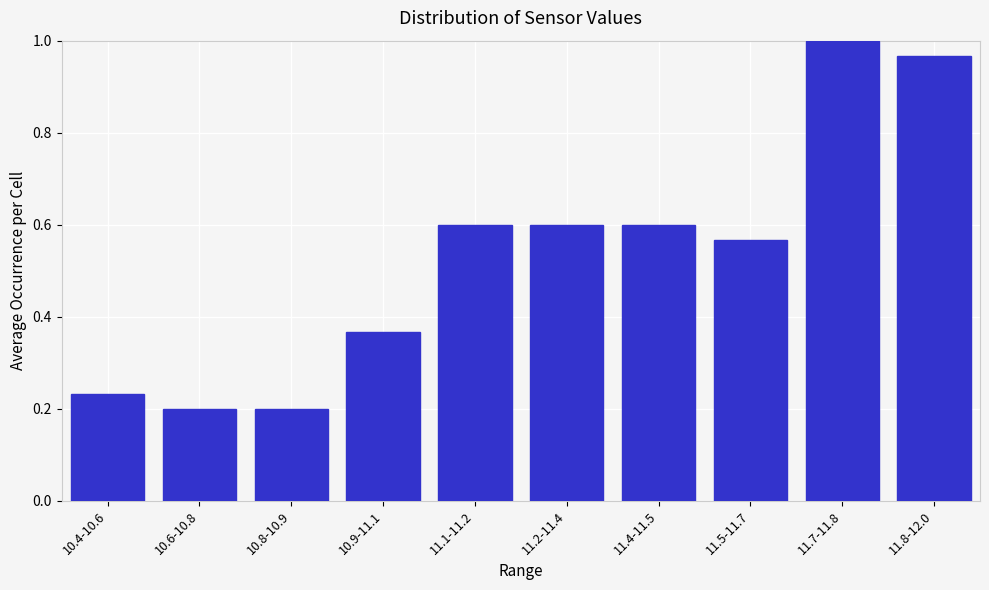

What is the sum of all values?

5.3